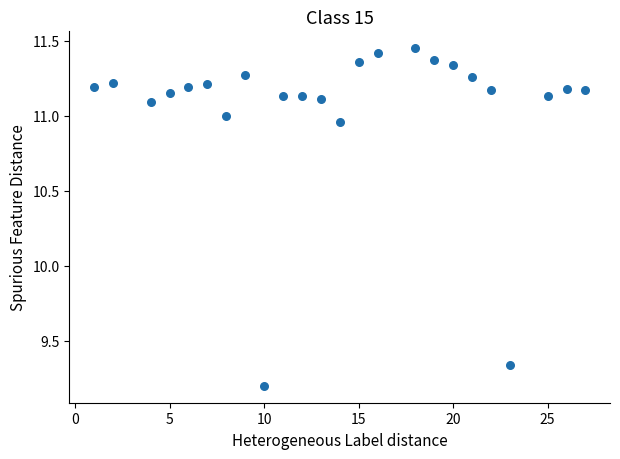

What is the range of X values (max minus min)?

26.0